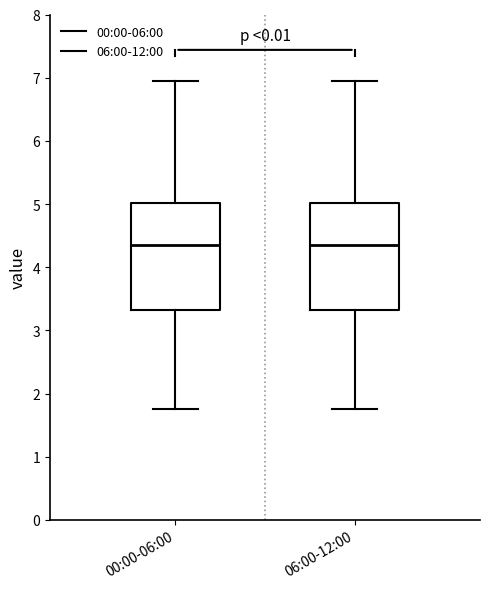

Reading left to right, transcribe this box plot: for each box, give where its median line is, the range the box spans, and where its two whiskers end, as read against the y-axis. The values are not printed on the chart, so give them approximately, as read against the axis.

00:00-06:00: median 4.4, box 3.3 to 5.0, whiskers 1.8 to 7.0
06:00-12:00: median 4.4, box 3.3 to 5.0, whiskers 1.8 to 7.0